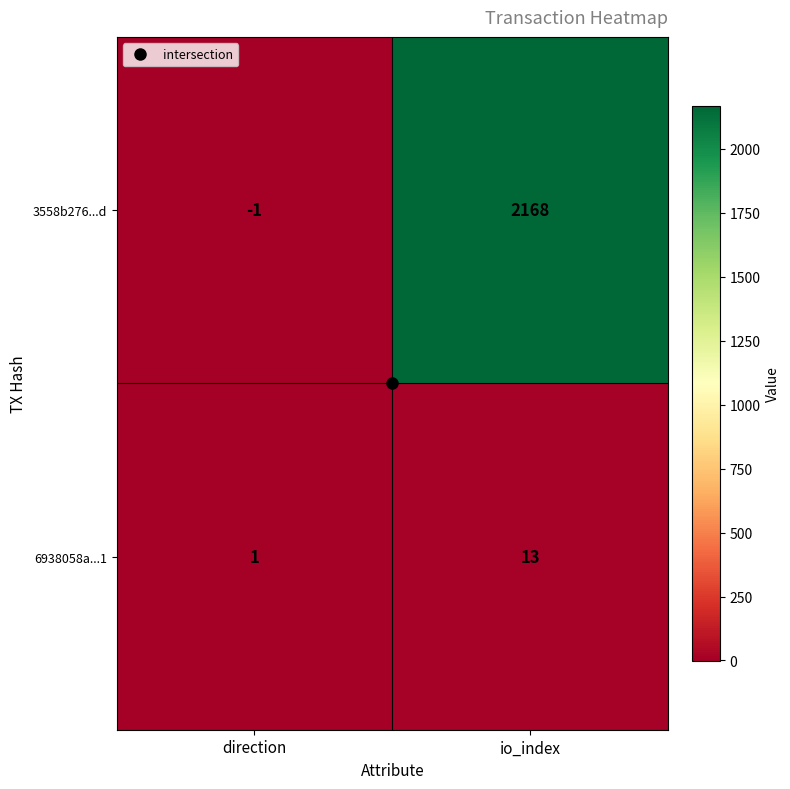

List the series in order of their peak value, highest first.

3558b276...d, 6938058a...1